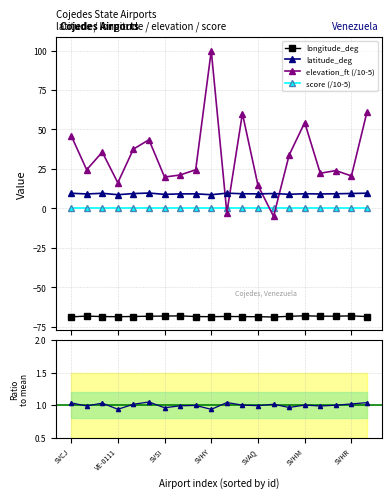

At which label does elevation_ft reach its peak?

SVHY